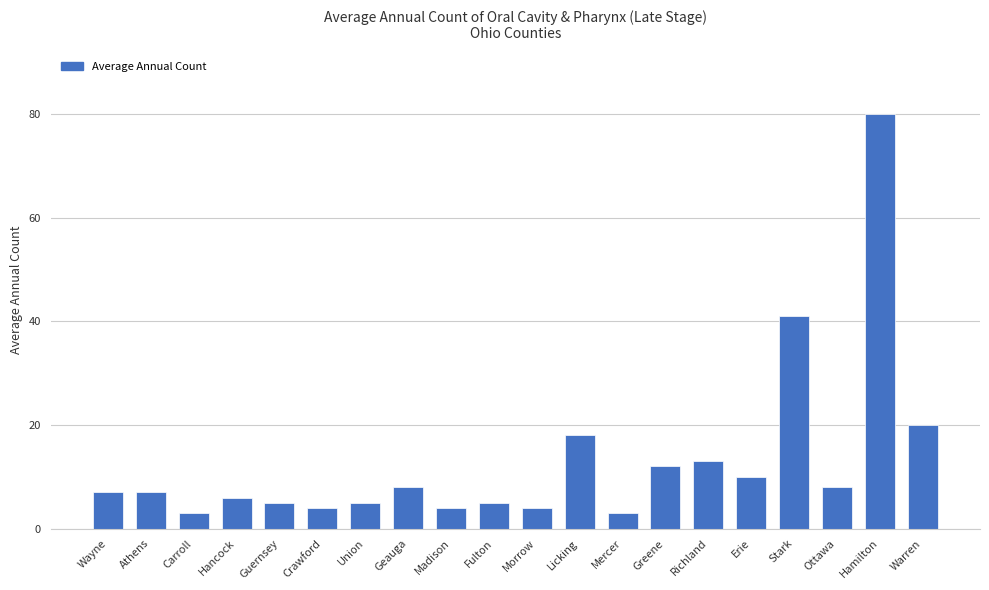

At which category does the chart reach its peak across all series?

Hamilton